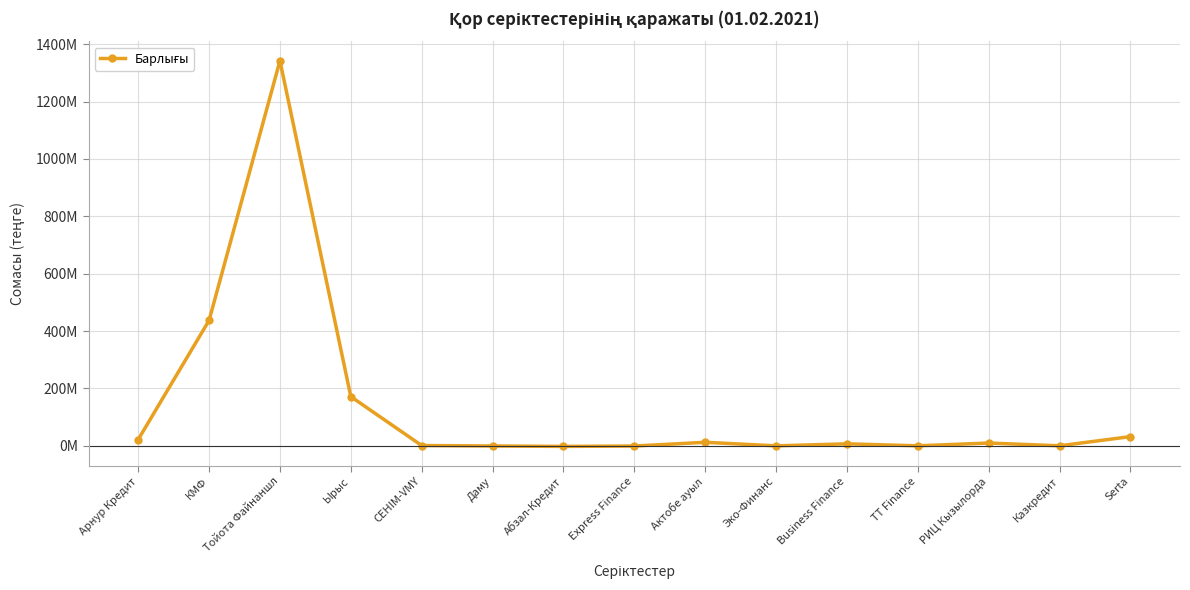

What is the label of the 11th point from the right?

СЕНIМ-VMY